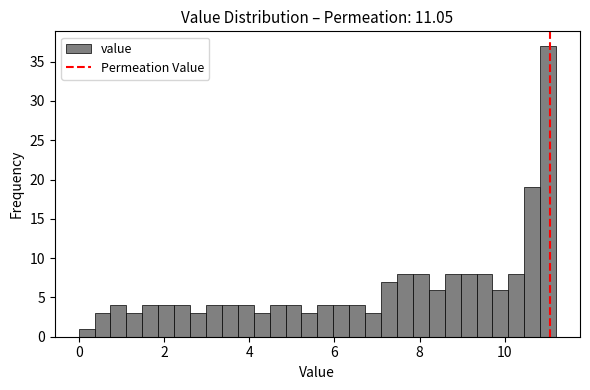

Read against the x-axis, roughly where is the centre of the tallest bar?

11.0